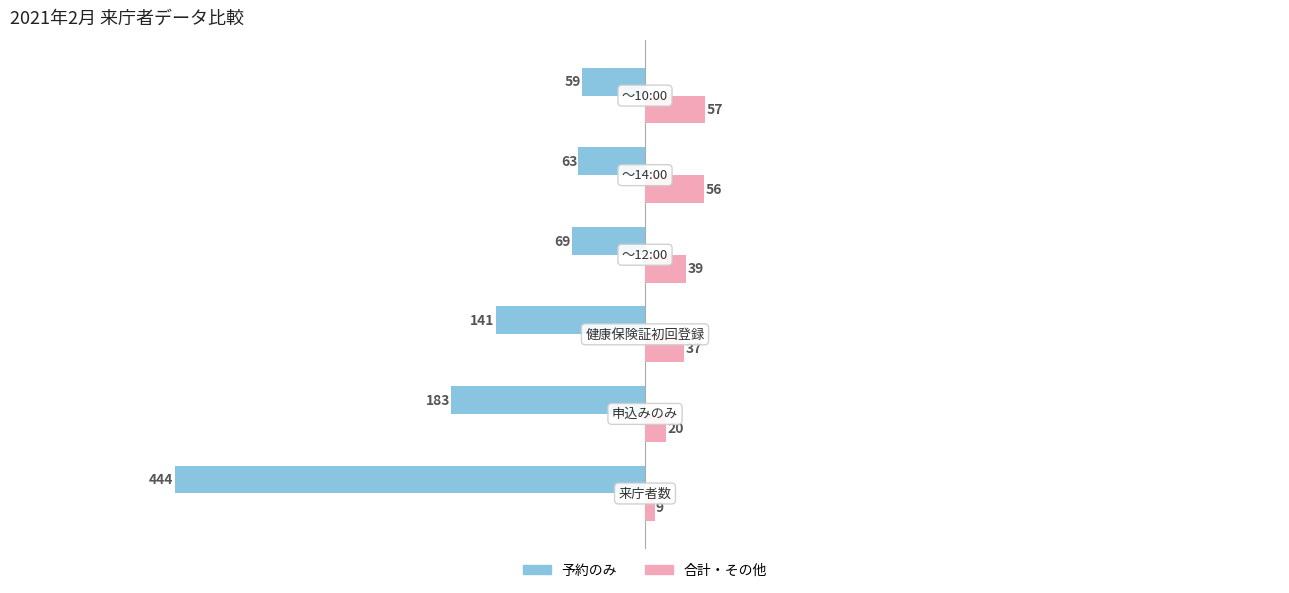

What are all the series names shown in the legend?

予約のみ, 合計・その他